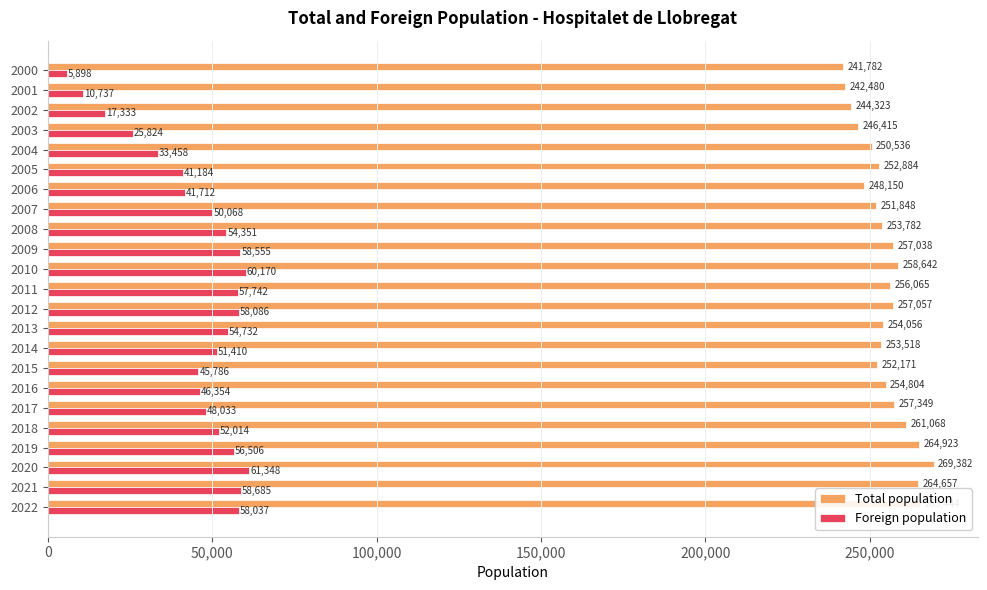

Rank the categories by Total population value from lowest to highest.

2000, 2001, 2002, 2003, 2006, 2004, 2007, 2015, 2005, 2014, 2008, 2013, 2016, 2011, 2009, 2012, 2017, 2010, 2018, 2021, 2019, 2022, 2020